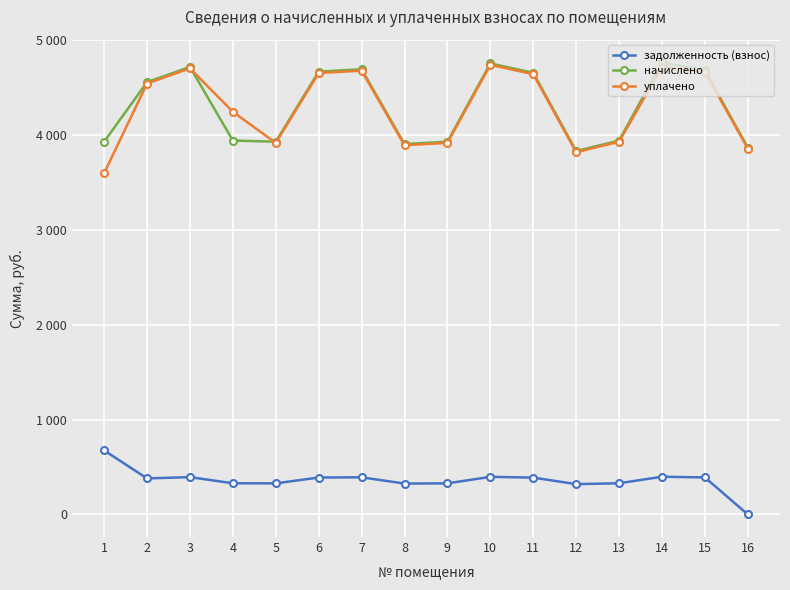

What is the value of the начислено point at the 13th from the left?

3939.8